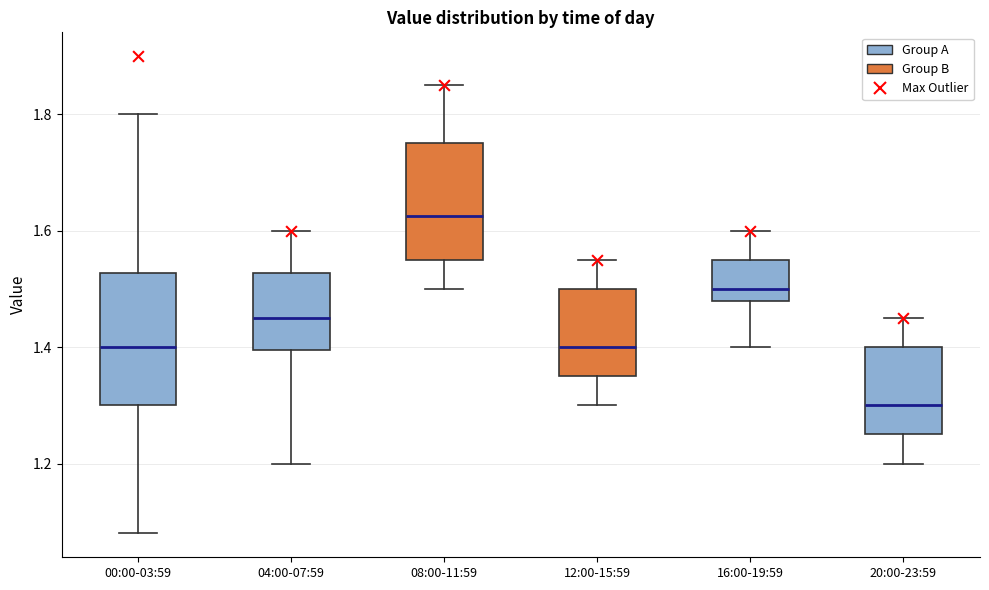

Where does the median line of the box for 00:00-03:59 sit on the y-axis? The values are not printed on the chart, so give them approximately, as read against the axis.

1.40